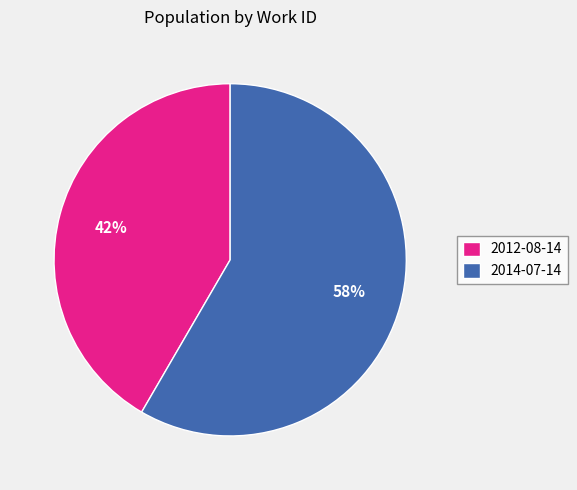

To the nearest percent, what portion does 2012-08-14 represent?

42%